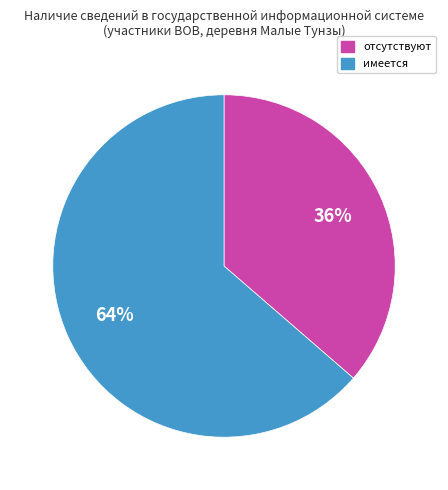

Does имеется represent more than half of the total?

Yes